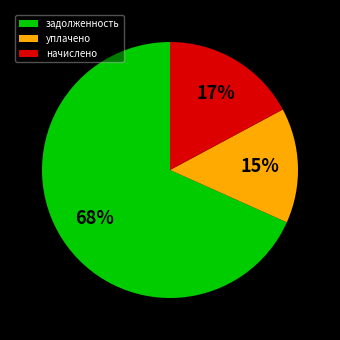

The задолженность slice represents 68% of the pie. True or false?

True